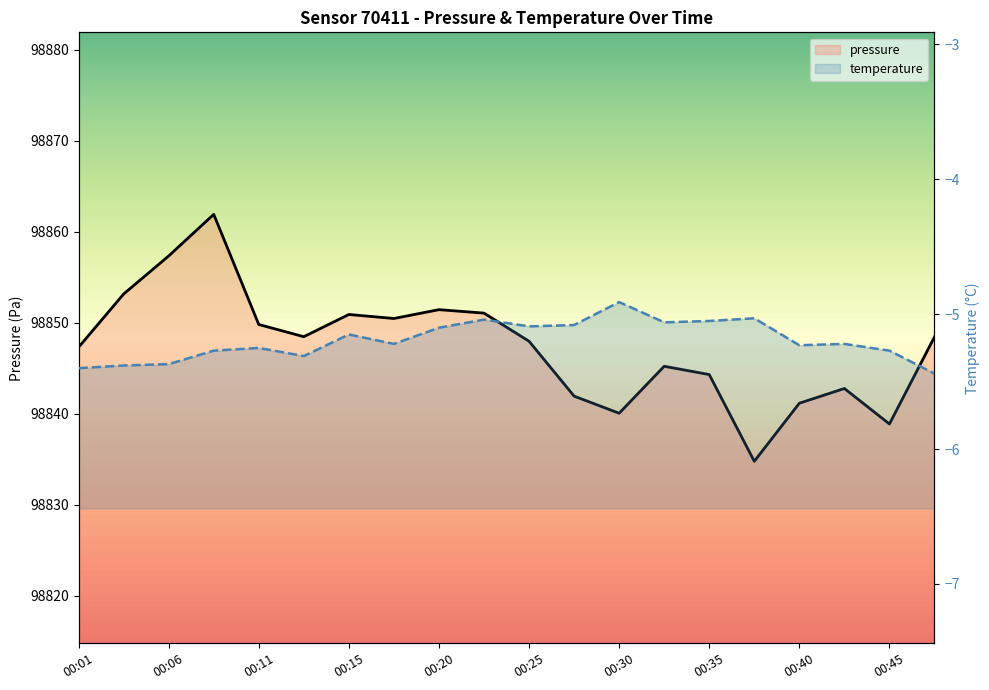

How many points are higher than both their immediate neighbors (excluding endpoints)?

5